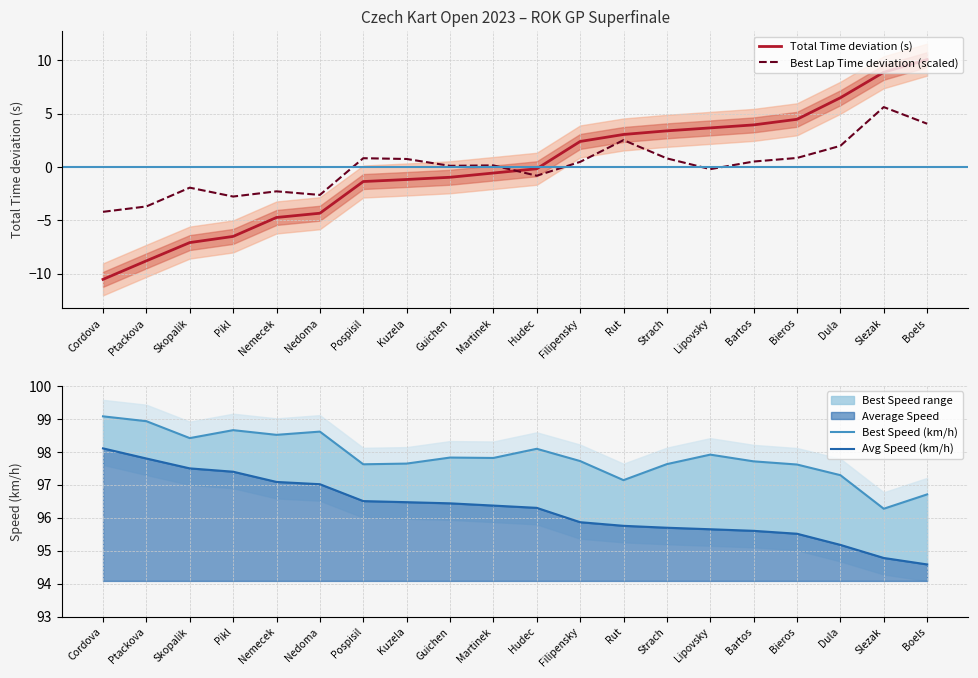

Which series changed the most between Nemecek and Martinek?

Total Time deviation (s)